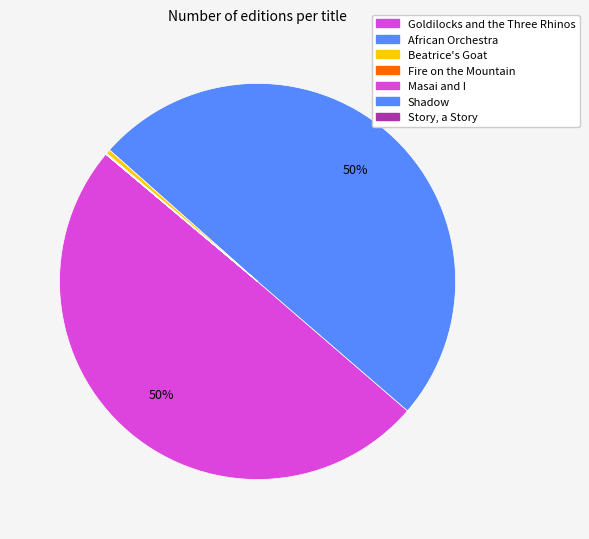

Count the number of slices in the pie.

7